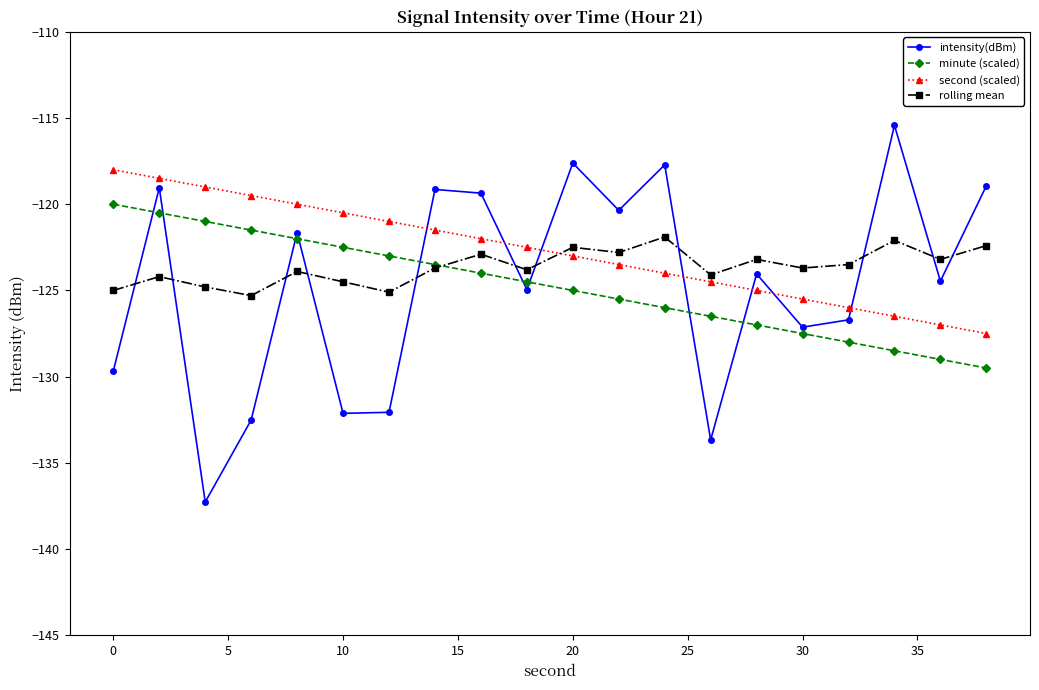

Rank the series by their maximum value, from lowest to highest.

rolling mean, minute (scaled), second (scaled), intensity(dBm)